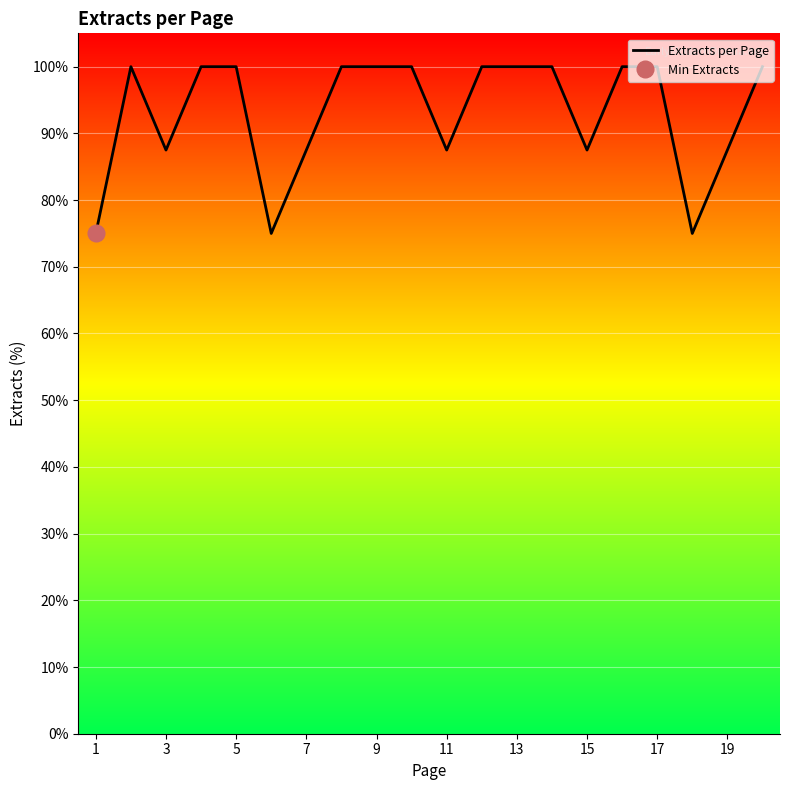

How many series are shown in this chart?

1